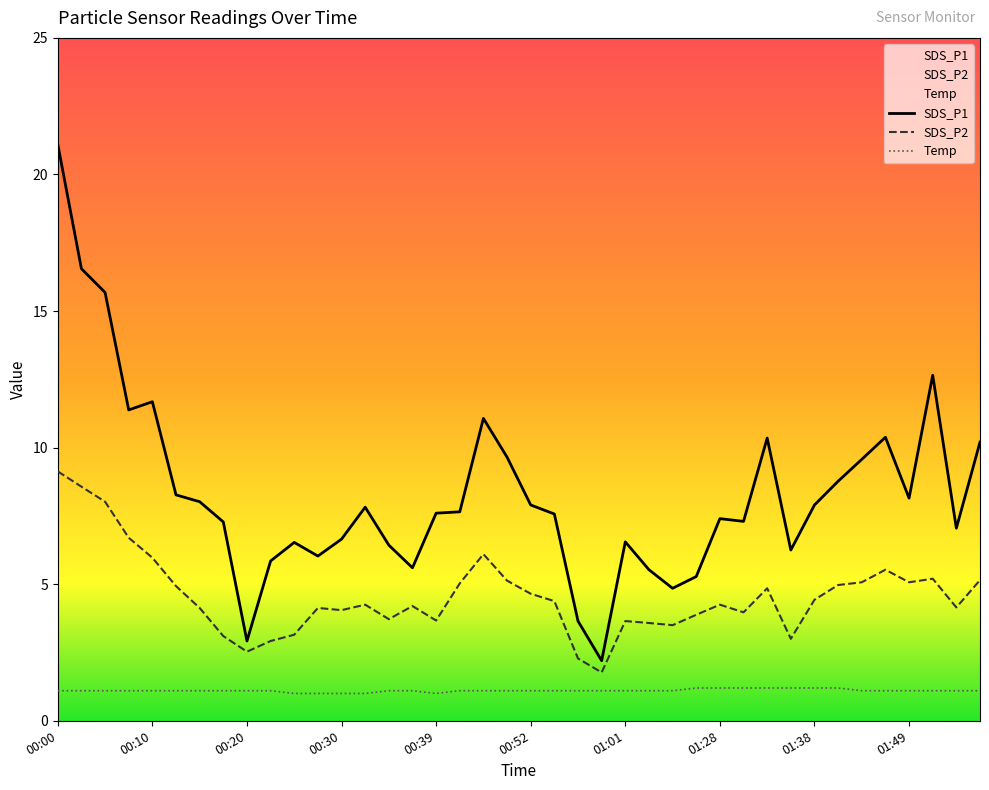

How many interior local peaks does the SDS_P1 series have?

9